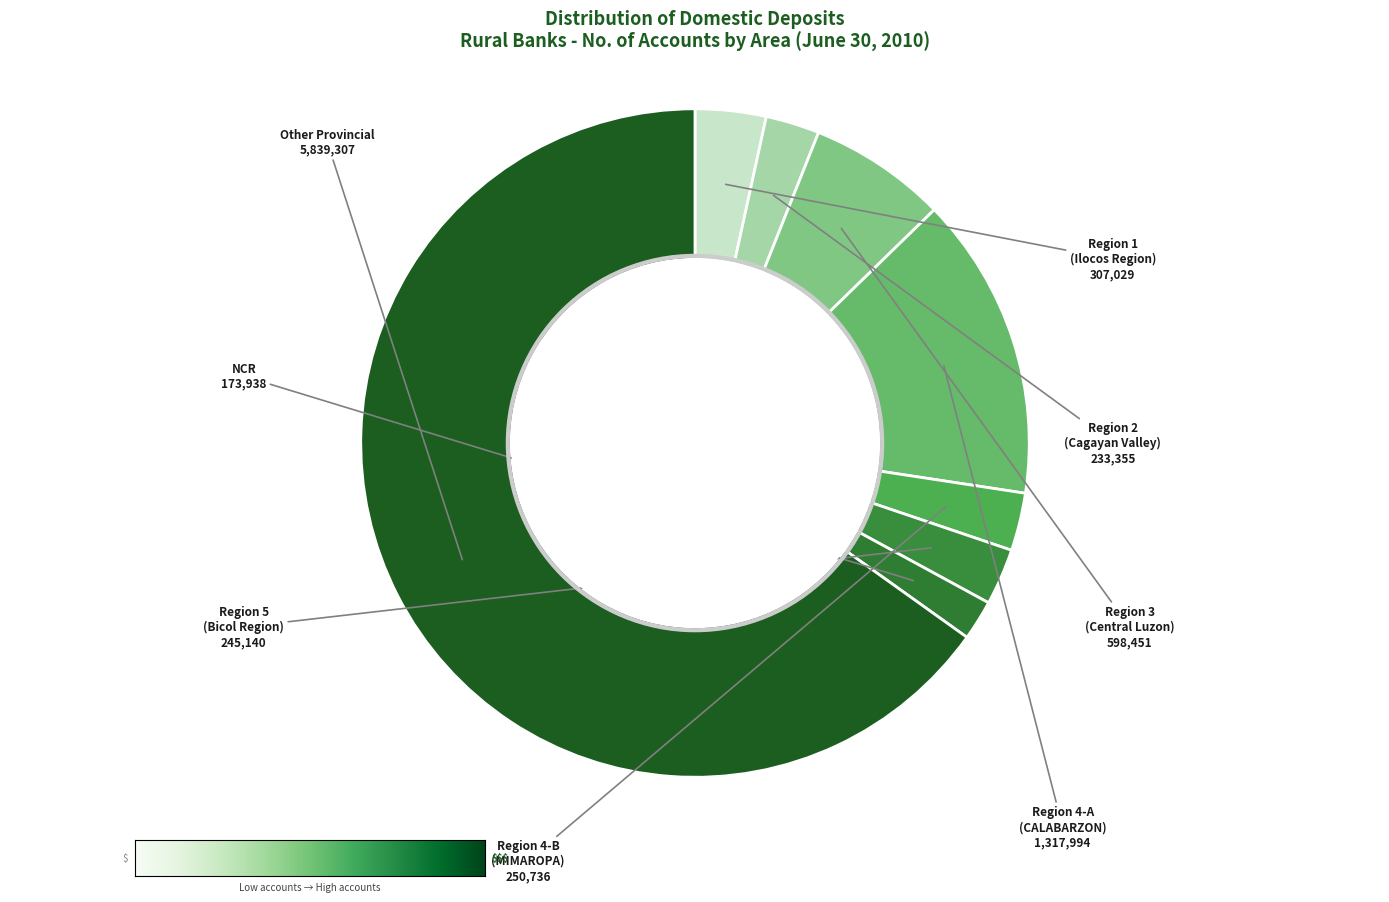

How many slices are in this pie chart?

8